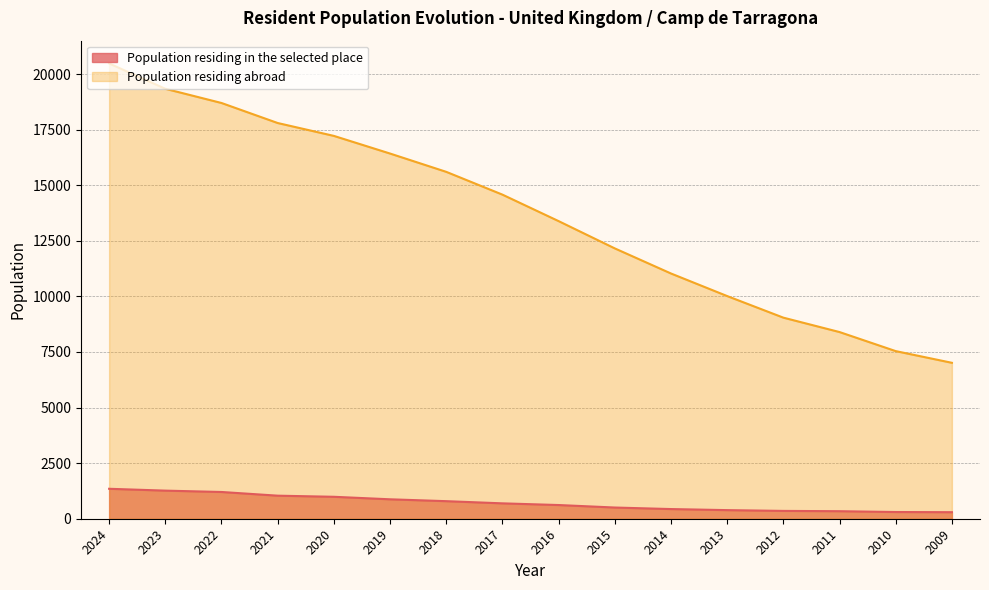

Is the value of Population residing abroad at 2013 greater than the value of Population residing in the selected place at 2022?

Yes